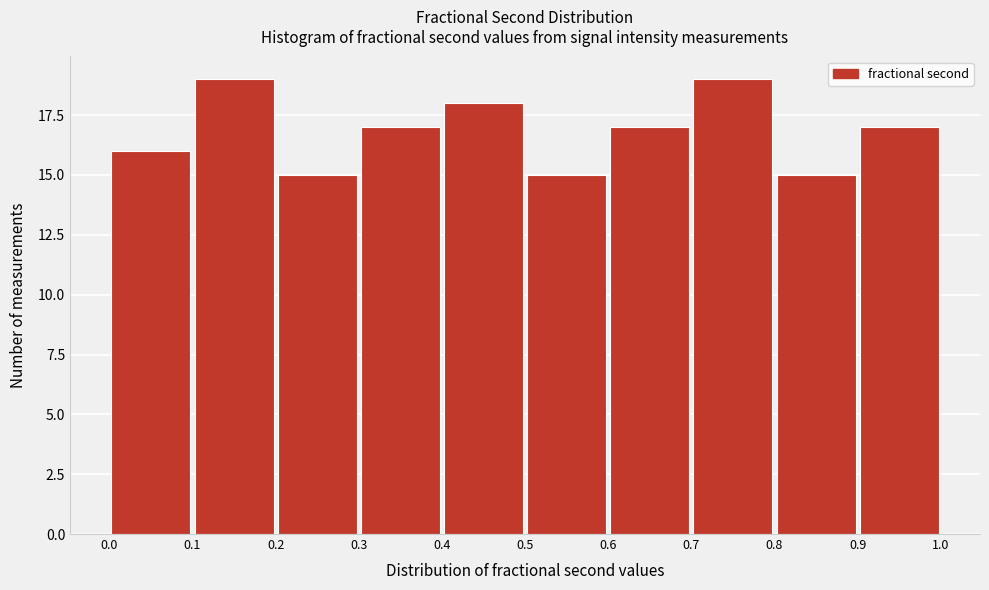

Reading left to right, transcribe this chart: for each bar, give the range it covers on the x-axis and its height. The values are not printed on the chart, so give them approximately, as read against the axis.

0.0 to 0.1: 16
0.1 to 0.2: 19
0.2 to 0.3: 15
0.3 to 0.4: 17
0.4 to 0.5: 18
0.5 to 0.6: 15
0.6 to 0.7: 17
0.7 to 0.8: 19
0.8 to 0.9: 15
0.9 to 1.0: 17